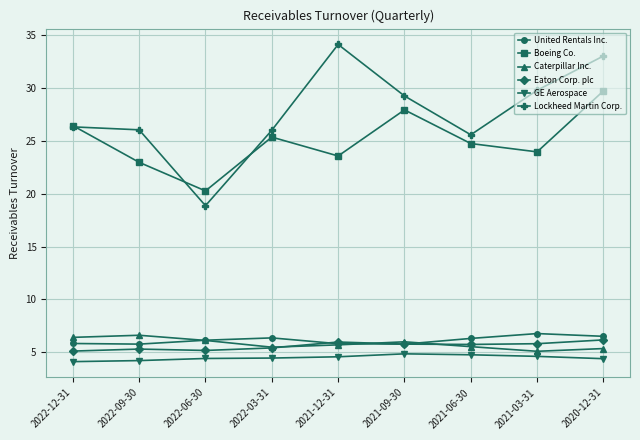

What is the label of the 1st point from the right?

2020-12-31